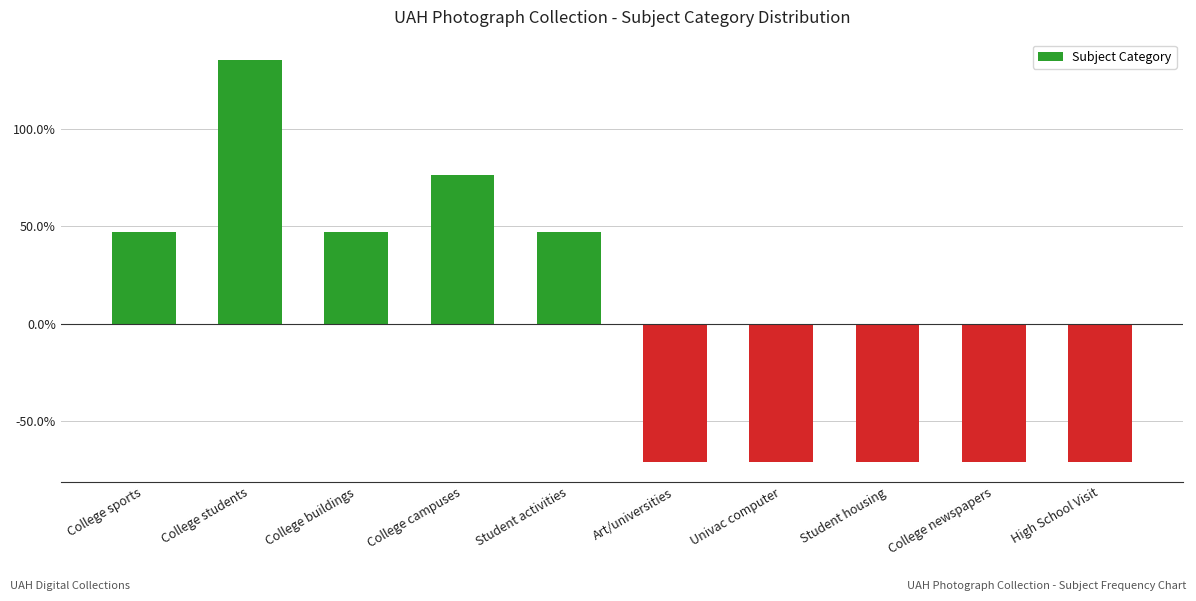

Reading right to left, transcribe all the data shown in this chart.

-70.6	-70.6	-70.6	-70.6	-70.6	47.1	76.5	47.1	135.3	47.1